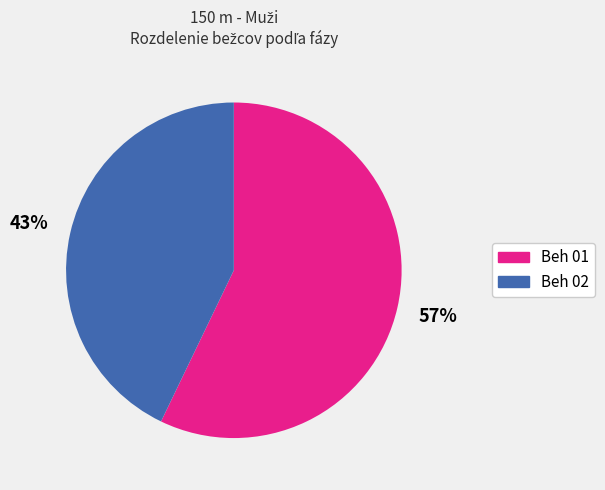

Does any single category account for the majority?

Yes